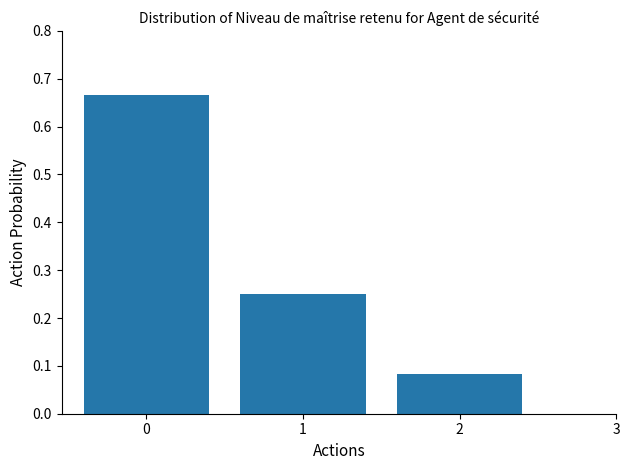

What is the change in value from 0 to 2?

-0.6